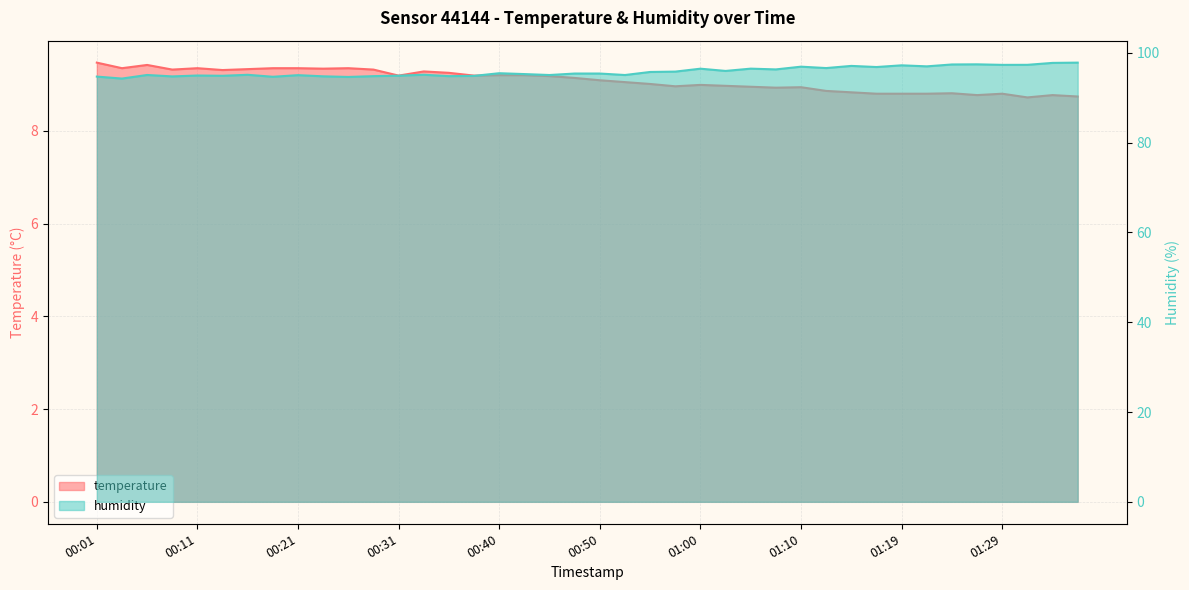

List the series in order of their overall mean, highest first.

humidity, temperature